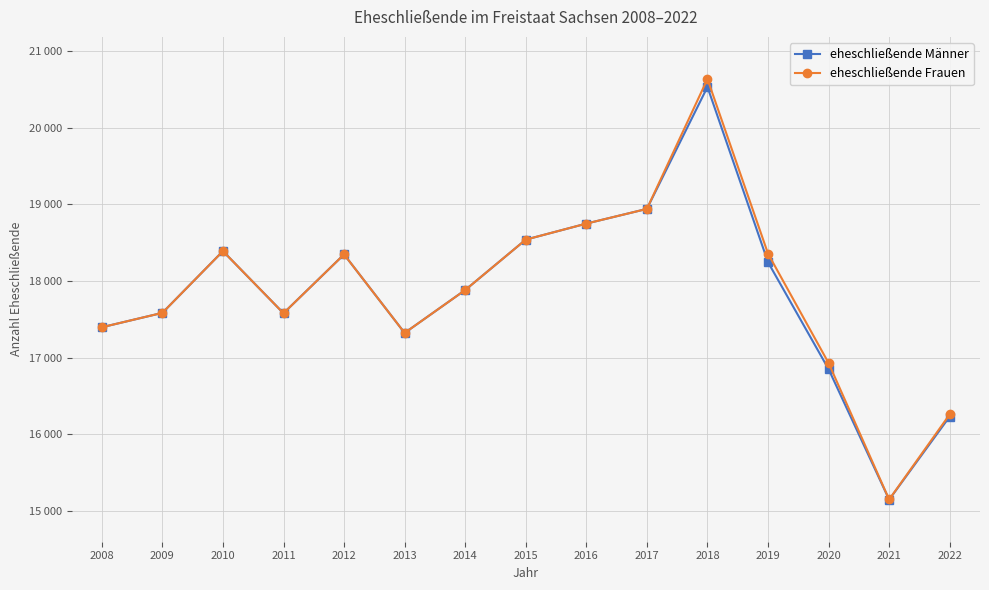

Is this an area chart (filled region under the line)?

No